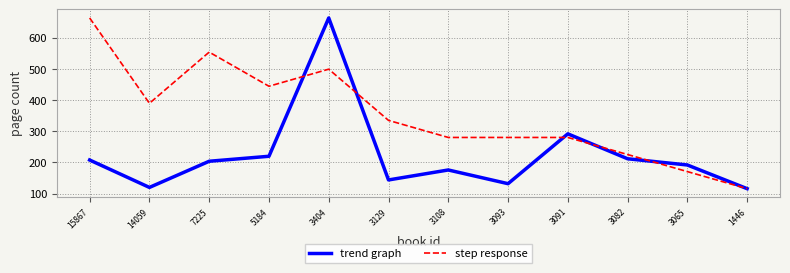

What is the maximum value for trend graph?

664.0